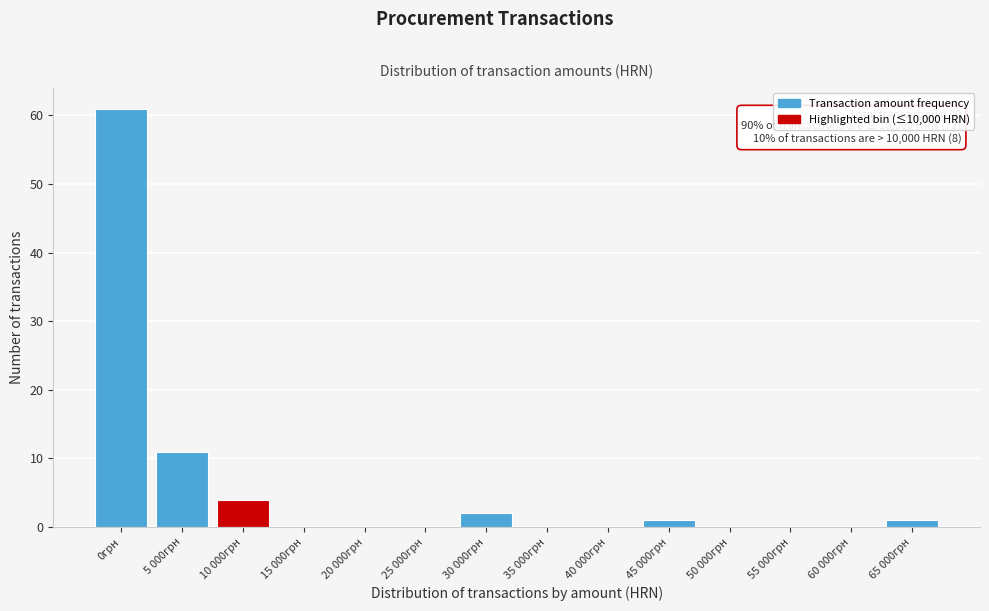

Reading left to right, list all the values displayed in this chart.

0грн=61	5 000грн=11	10 000грн=4	15 000грн=0	20 000грн=0	25 000грн=0	30 000грн=2	35 000грн=0	40 000грн=0	45 000грн=1	50 000грн=0	55 000грн=0	60 000грн=0	65 000грн=1